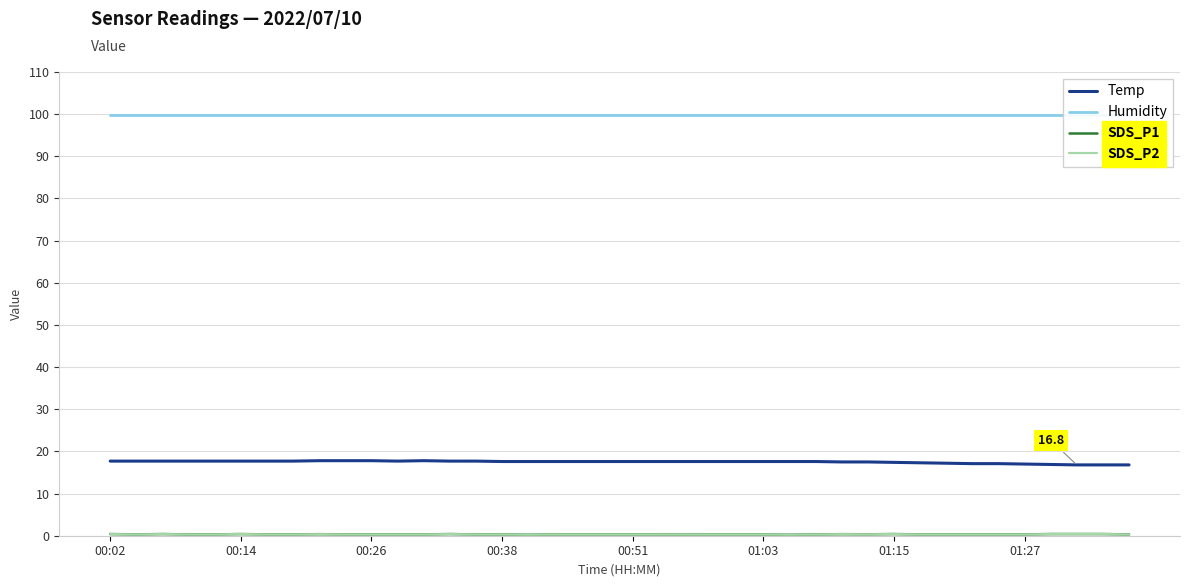

True or false: Temp and SDS_P1 intersect in this chart.

False